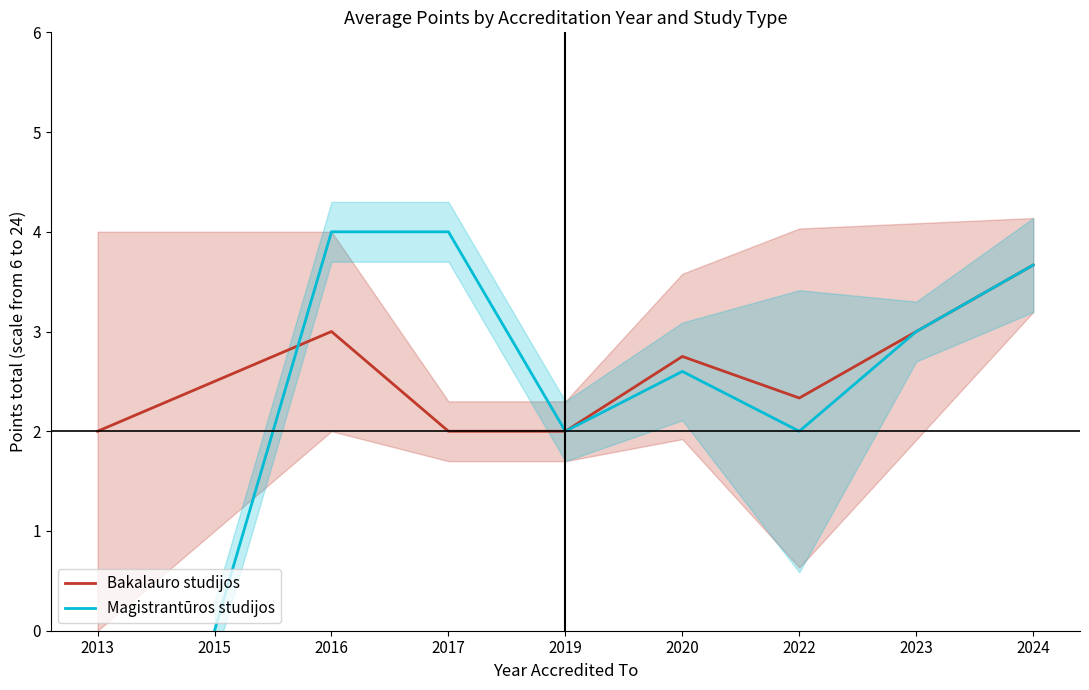

How many lines are shown in the chart?

2